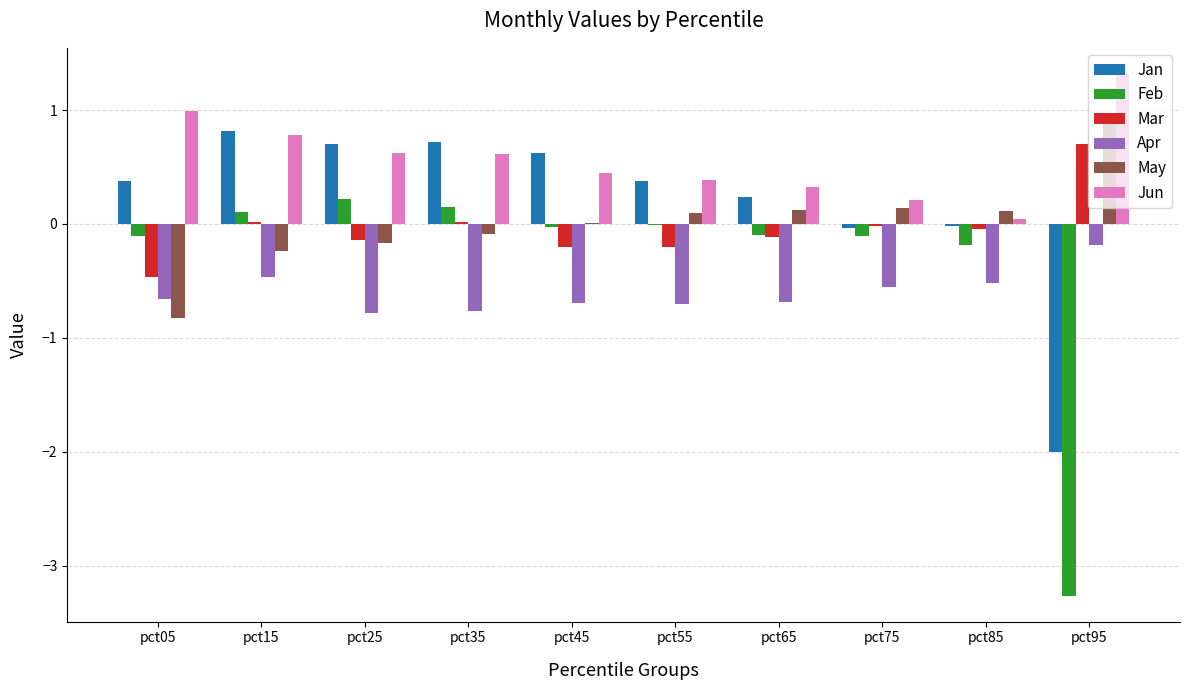

Which series has the largest total across all categories?

Jun